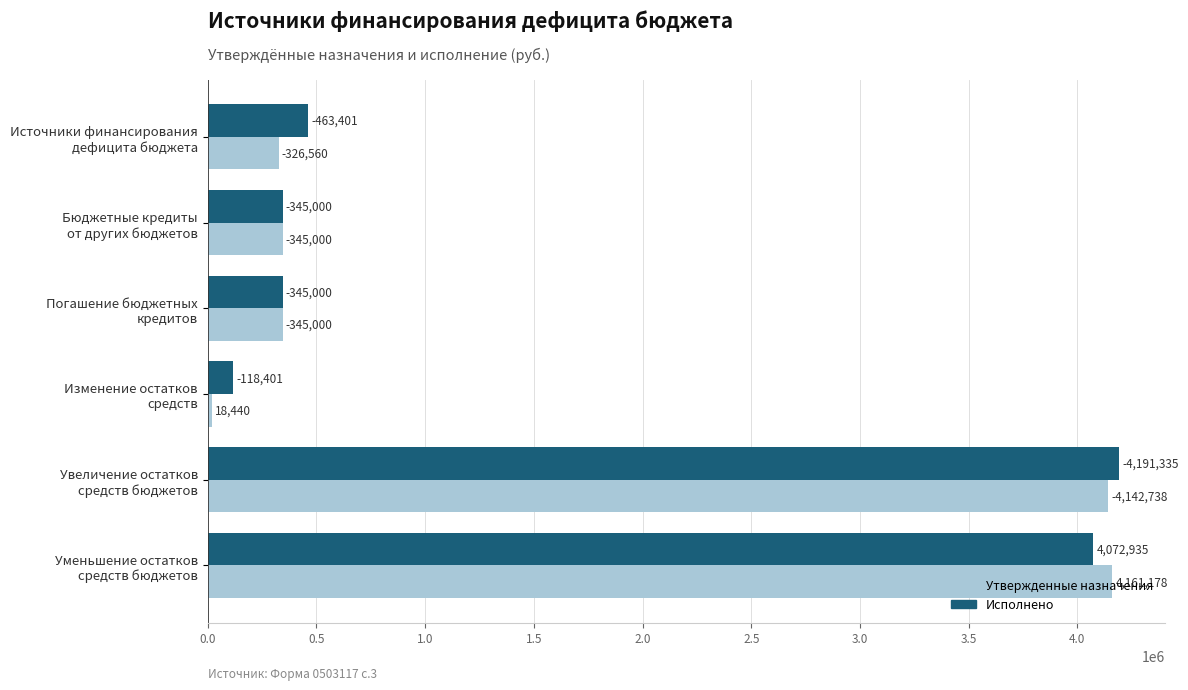

What are all the series names shown in the legend?

Утвержденные назначения, Исполнено